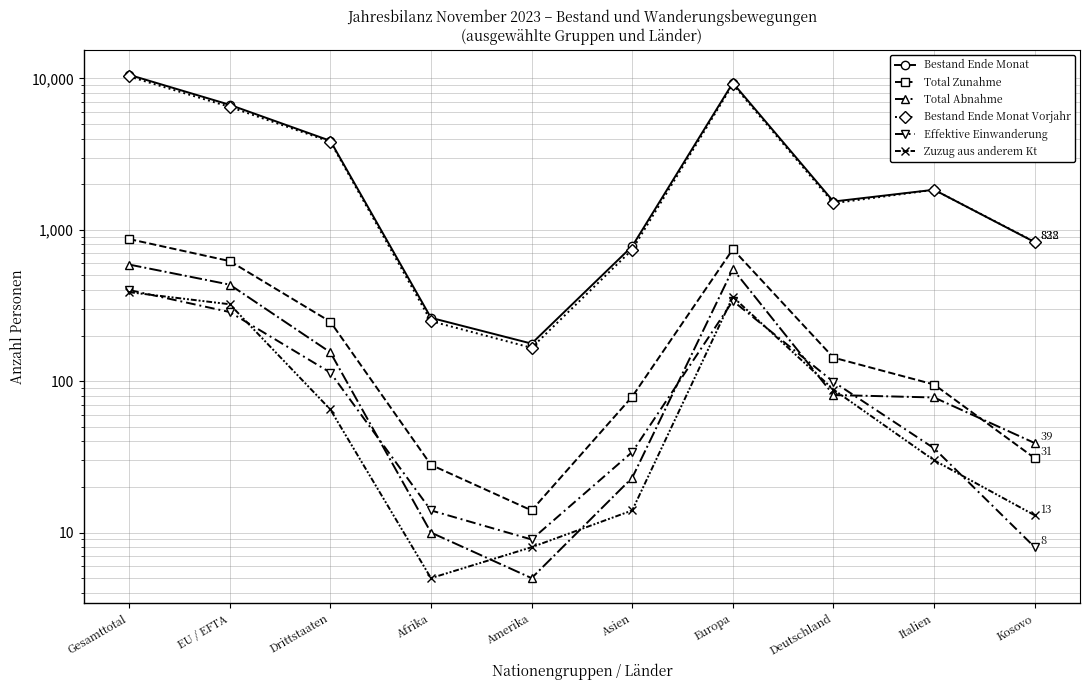

Which series has the largest range (max minus min)?

Bestand Ende Monat